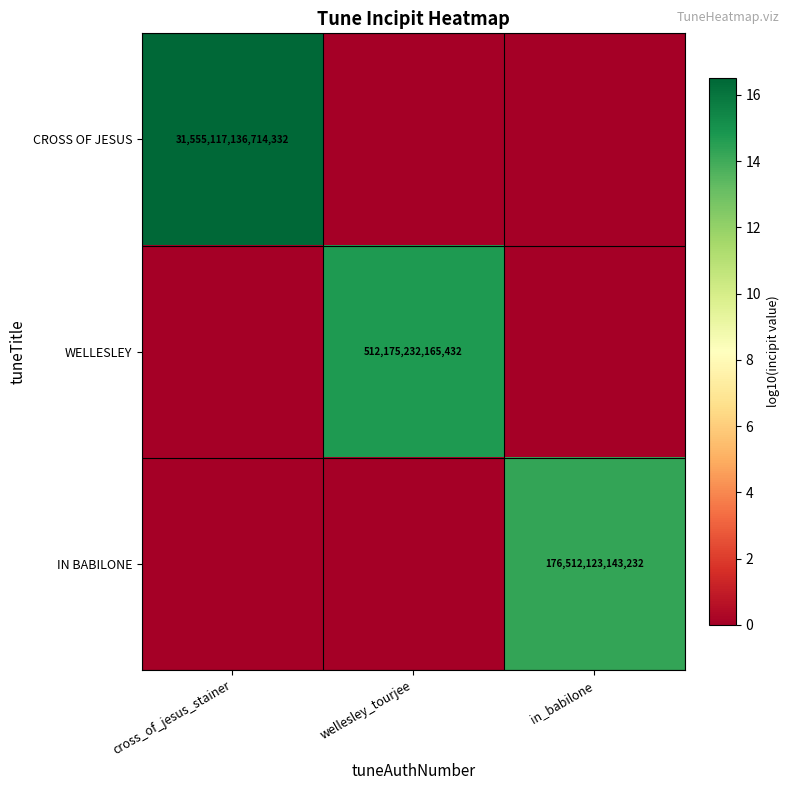

The value of WELLESLEY at wellesley_tourjee is 512175232165432. True or false?

True